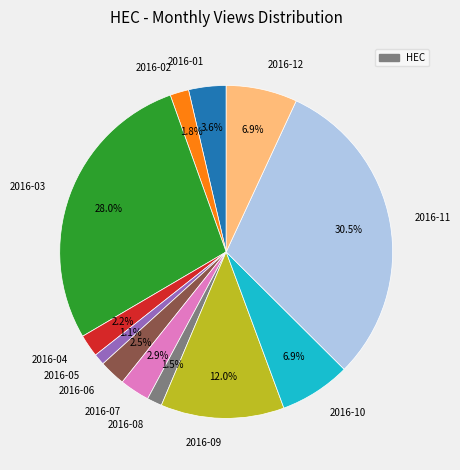

Is there any slice that represents more than half of the pie?

No